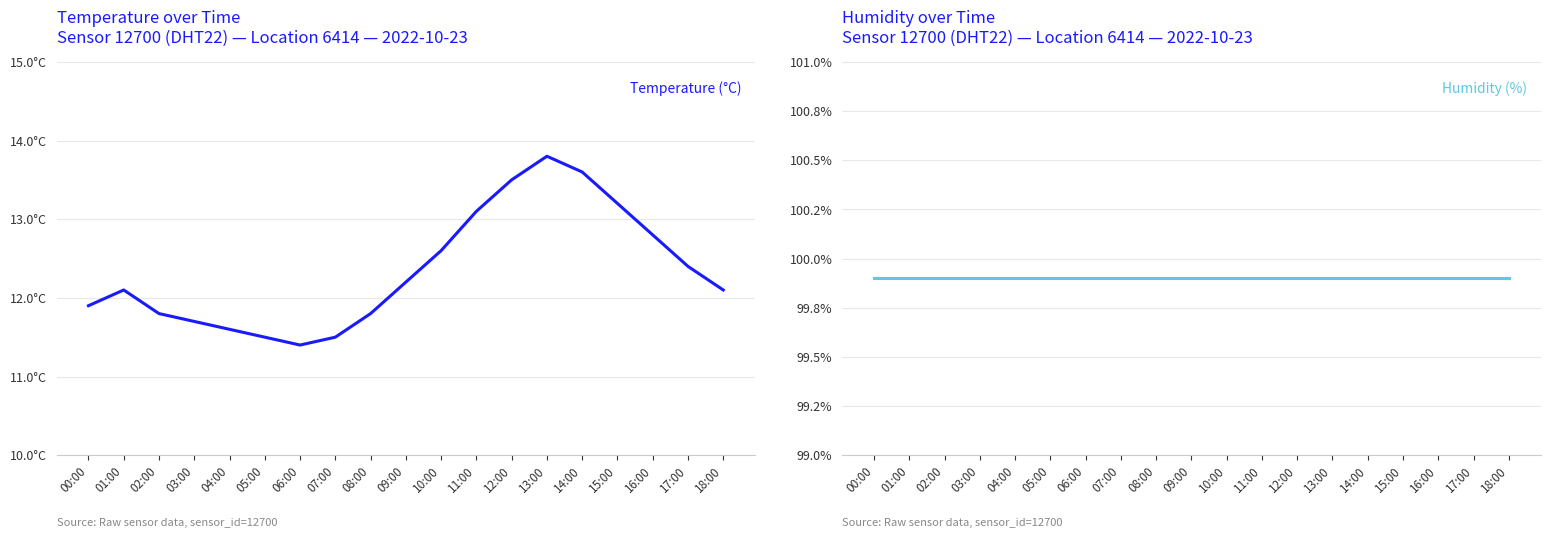

Is the value of Humidity (%) at 00:00 greater than the value of Temperature (°C) at 12:00?

Yes